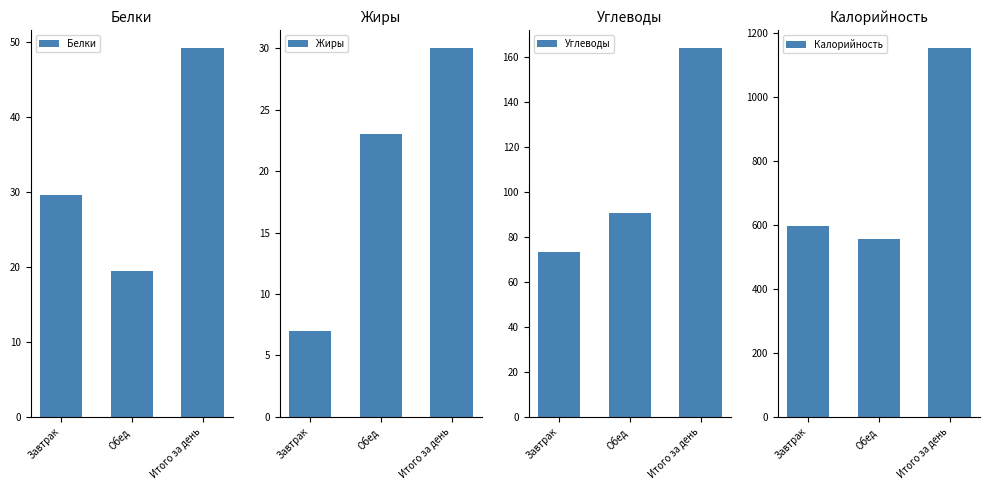

What is the sum of the Жиры values at Итого за день and Обед?

53